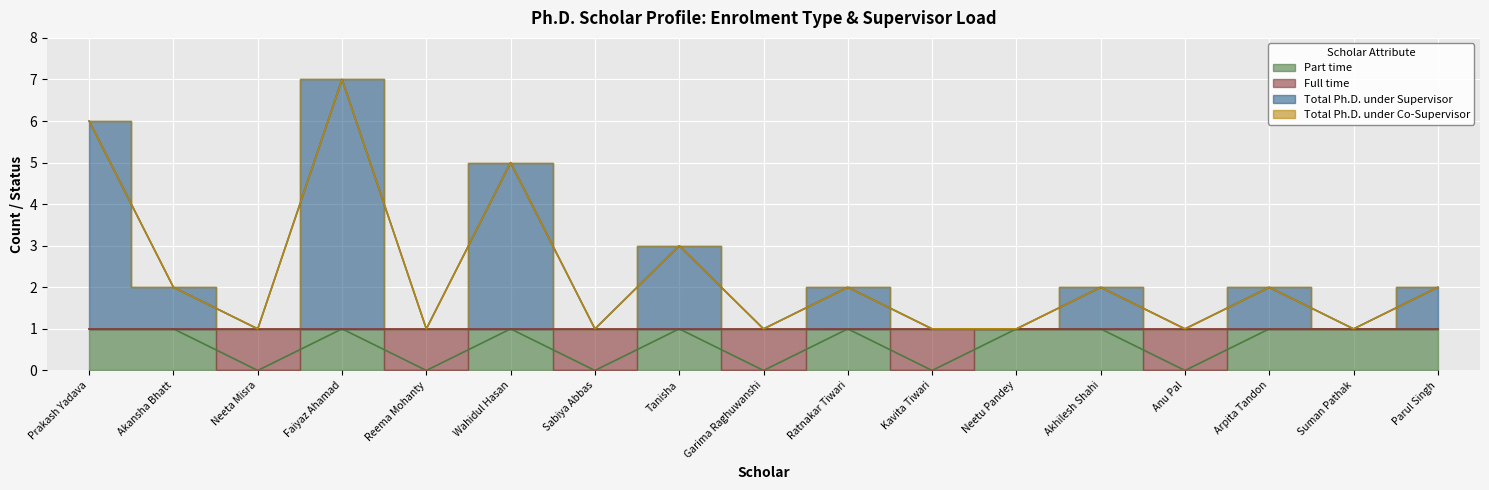

Is it true that Part time equals 0 at Garima Raghuwanshi?

True